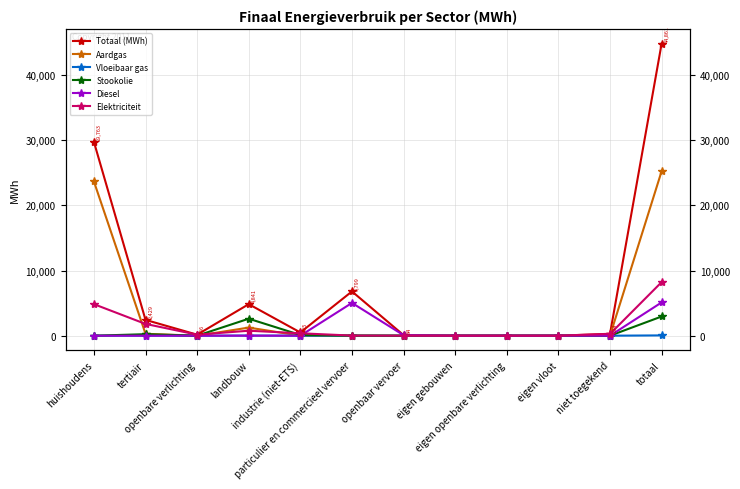

Is the value of Diesel at eigen vloot greater than the value of Stookolie at landbouw?

No